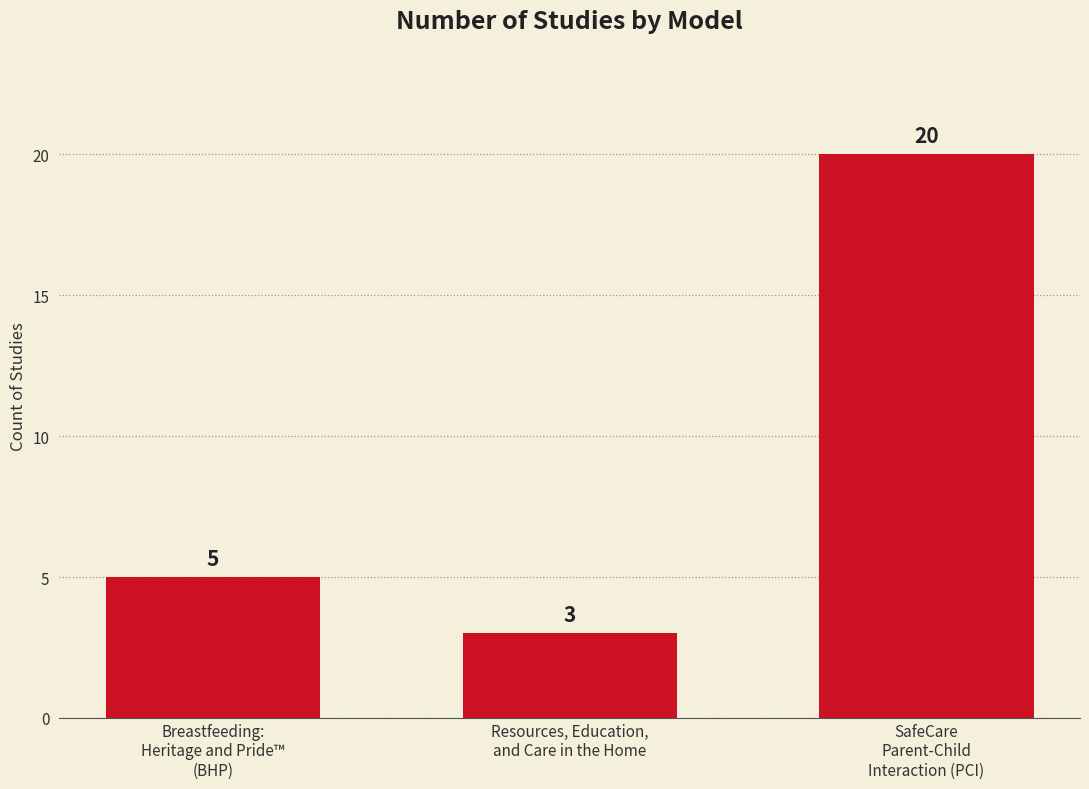

What is the ratio of the value at Breastfeeding:
Heritage and Pride™
(BHP) to the value at Resources, Education,
and Care in the Home?

1.7